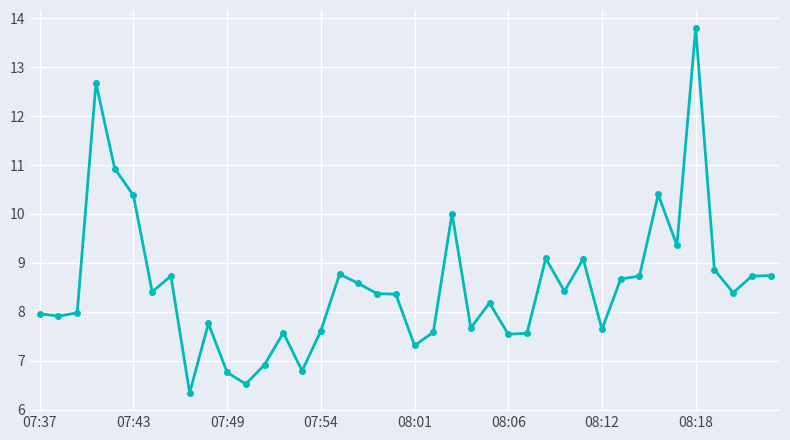

True or false: there are more than 1 points higher than both neighbors.

True